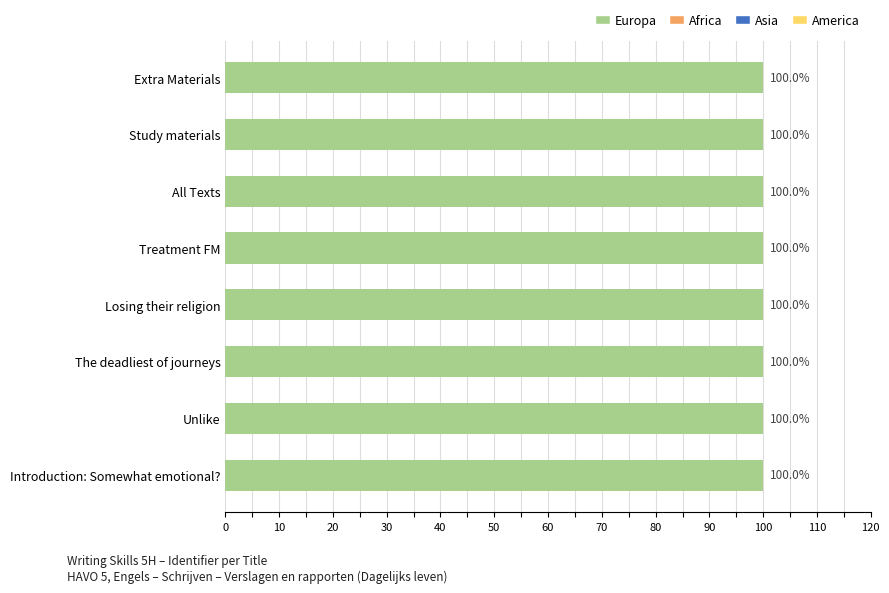

Count the values in the range 99 to 100.

8